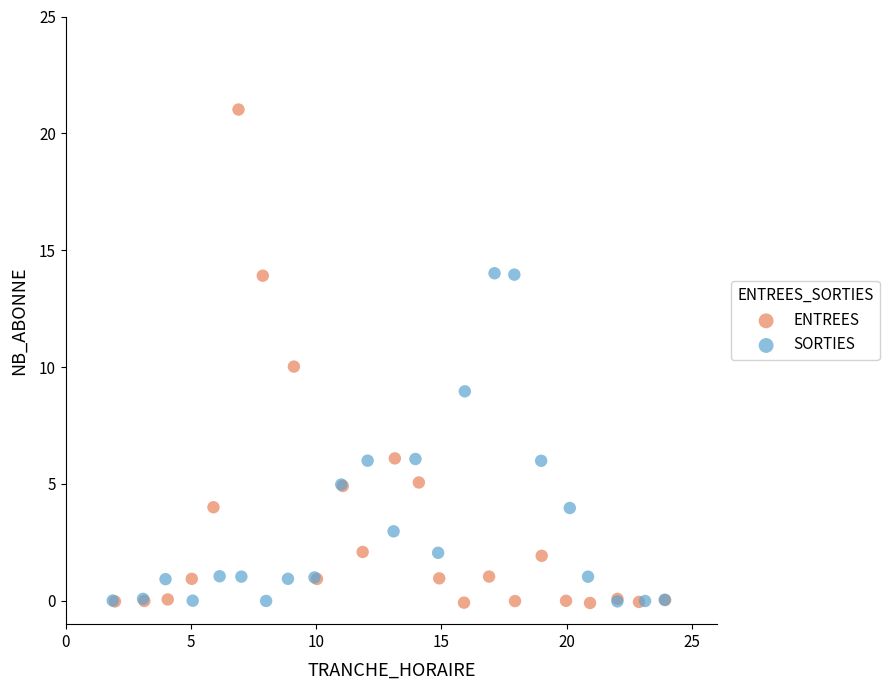

Which series reaches the maximum Y coordinate?

ENTREES